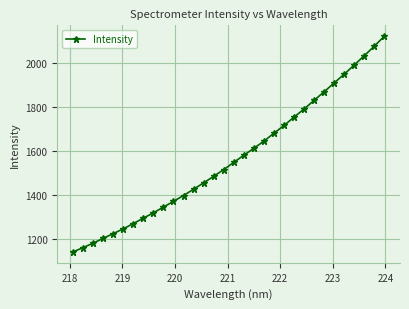

What is the value of the 8th point from the left?

1293.2